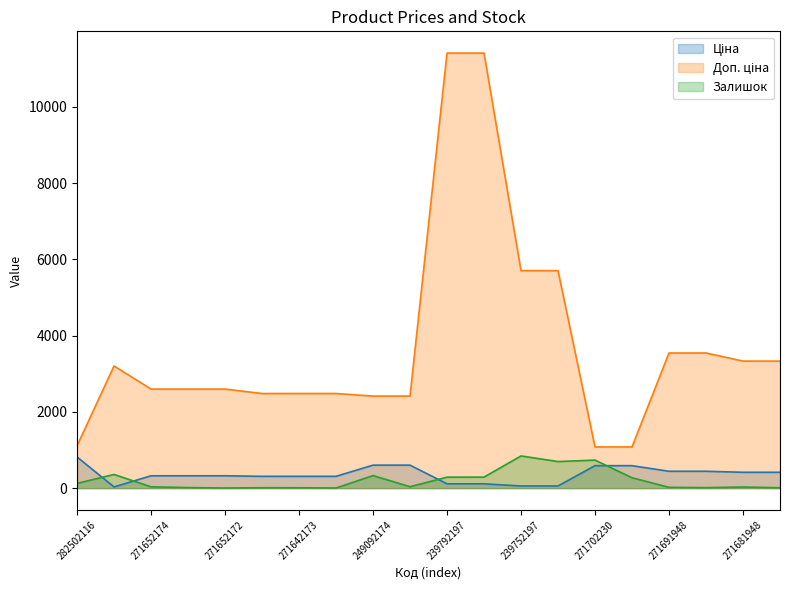

What is the smallest value displayed?

4.0